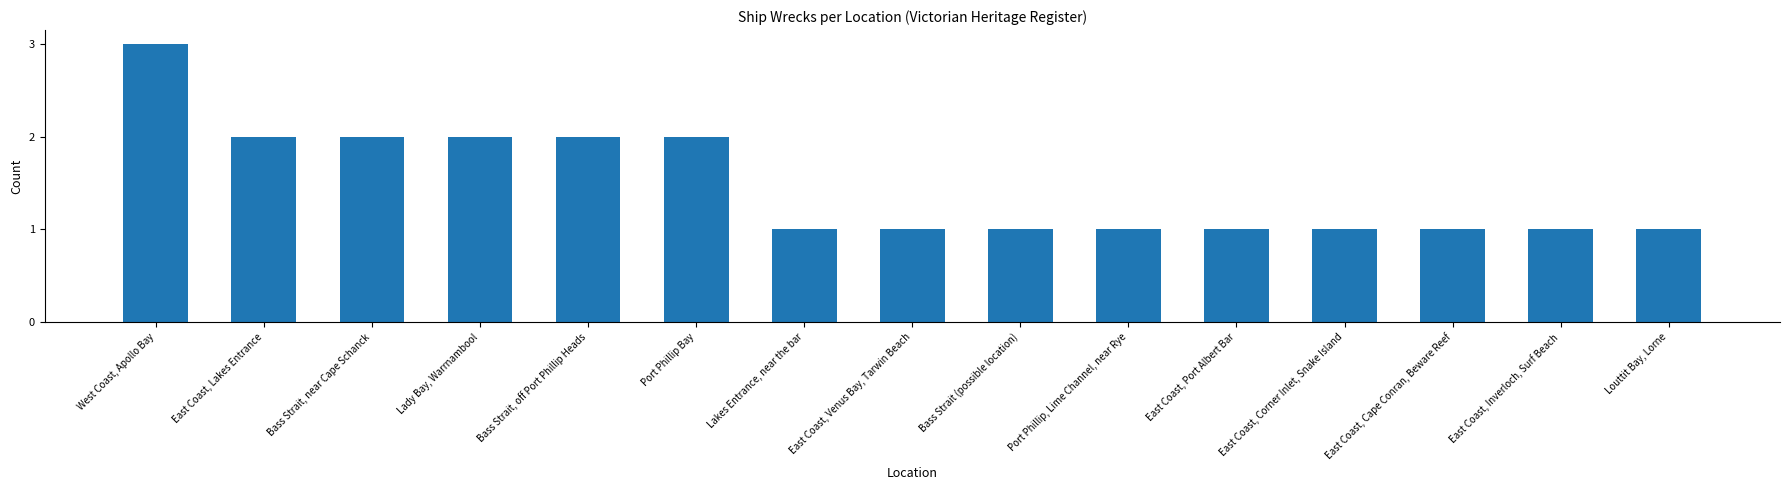

What is the difference between the maximum and minimum values?

2